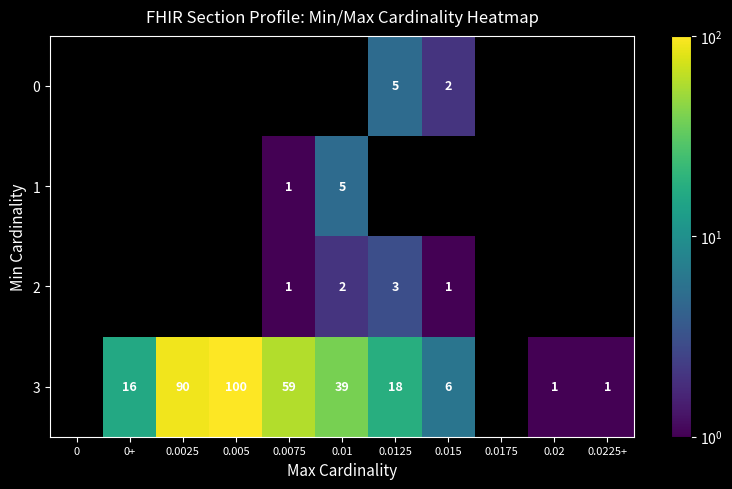

Is it true that 3 equals 4 at 0.015?

False